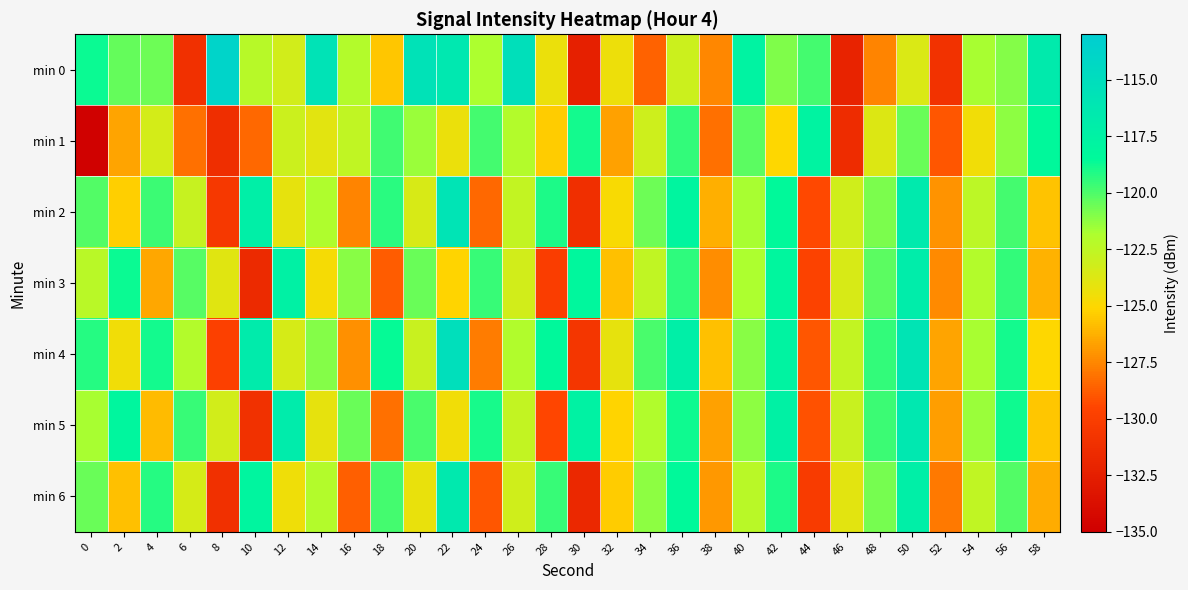

Reading left to right, what are all the values shown in this chart?

min 0: 0=-118.7	2=-120.4	4=-120.6	6=-131.1	8=-113.8	10=-122.2	12=-123.3	14=-115.7	16=-122.1	18=-125.6	20=-115.6	22=-116.3	24=-121.8	26=-115.2	28=-124.3	30=-132.4	32=-124.4	34=-128.6	36=-123.0	38=-127.5	40=-117.7	42=-121.0	44=-119.8	46=-132.1	48=-127.6	50=-123.6	52=-130.9	54=-121.7	56=-121.0	58=-116.7
min 1: 0=-134.8	2=-126.6	4=-123.3	6=-128.1	8=-131.3	10=-128.4	12=-123.0	14=-124.0	16=-122.6	18=-119.8	20=-121.5	22=-124.3	24=-119.8	26=-122.1	28=-125.4	30=-118.9	32=-126.7	34=-123.1	36=-119.5	38=-128.2	40=-120.3	42=-125.1	44=-117.8	46=-131.4	48=-123.7	50=-120.5	52=-128.9	54=-124.6	56=-121.2	58=-118.4
min 2: 0=-120.1	2=-125.3	4=-119.7	6=-122.8	8=-130.5	10=-117.2	12=-124.1	14=-121.9	16=-127.6	18=-119.3	20=-123.5	22=-115.8	24=-128.4	26=-122.7	28=-119.1	30=-131.2	32=-124.8	34=-120.6	36=-117.9	38=-126.3	40=-121.7	42=-118.5	44=-129.4	46=-123.2	48=-120.9	50=-116.6	52=-127.1	54=-122.4	56=-119.8	58=-125.7
min 3: 0=-122.3	2=-118.7	4=-126.5	6=-120.2	8=-123.9	10=-131.6	12=-117.4	14=-124.7	16=-121.1	18=-128.8	20=-120.5	22=-125.2	24=-119.6	26=-123.3	28=-130.1	30=-118.2	32=-125.8	34=-122.6	36=-119.4	38=-127.3	40=-121.8	42=-118.1	44=-129.7	46=-123.5	48=-120.3	50=-116.9	52=-127.4	54=-122.1	56=-119.5	58=-126.2
min 4: 0=-119.2	2=-124.6	4=-118.9	6=-122.1	8=-129.8	10=-116.7	12=-123.4	14=-121.0	16=-127.2	18=-118.6	20=-122.9	22=-115.2	24=-127.8	26=-122.0	28=-118.4	30=-130.7	32=-124.1	34=-119.9	36=-117.2	38=-125.8	40=-121.1	42=-117.8	44=-128.9	46=-122.7	48=-119.5	50=-115.9	52=-126.6	54=-121.7	56=-118.9	58=-125.1
min 5: 0=-121.7	2=-118.1	4=-125.9	6=-119.6	8=-123.3	10=-131.0	12=-116.8	14=-124.1	16=-120.5	18=-128.2	20=-119.9	22=-124.6	24=-119.0	26=-122.7	28=-129.5	30=-117.6	32=-125.2	34=-122.0	36=-118.8	38=-126.7	40=-121.2	42=-117.5	44=-129.1	46=-122.9	48=-119.7	50=-116.3	52=-126.8	54=-121.5	56=-118.8	58=-125.6
min 6: 0=-120.5	2=-125.8	4=-119.2	6=-123.4	8=-131.1	10=-117.9	12=-124.5	14=-122.1	16=-128.7	18=-119.8	20=-124.2	22=-116.5	24=-128.9	26=-123.2	28=-119.6	30=-131.8	32=-125.4	34=-121.2	36=-118.5	38=-127.0	40=-122.3	42=-119.1	44=-130.2	46=-124.0	48=-120.8	50=-117.2	52=-127.9	54=-122.6	56=-120.1	58=-126.4